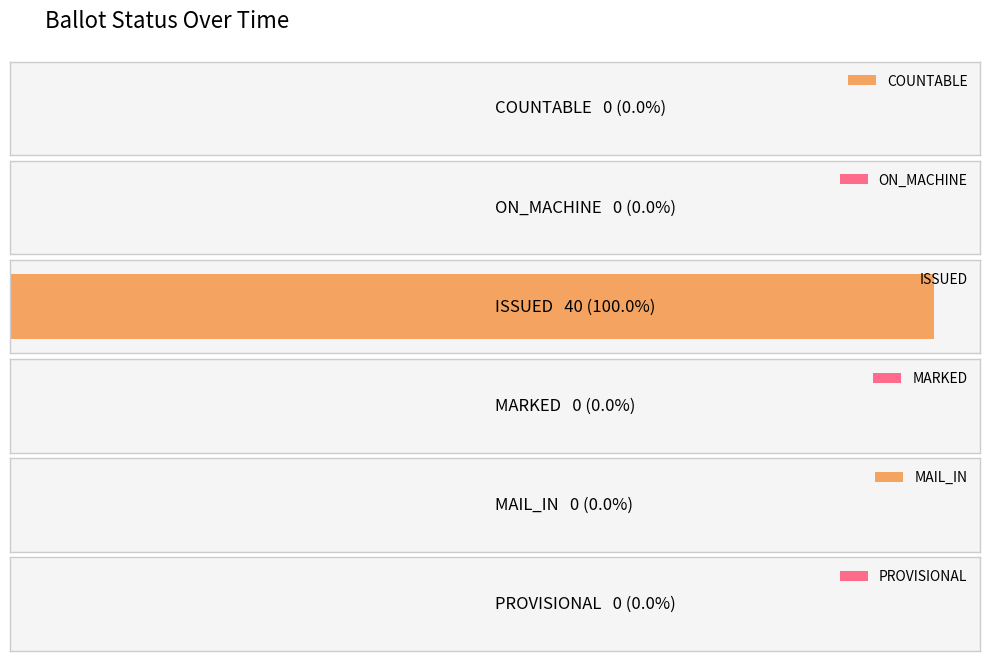

Is the value of PROVISIONAL at 25-Jan greater than the value of MARKED at 08-Feb?

No